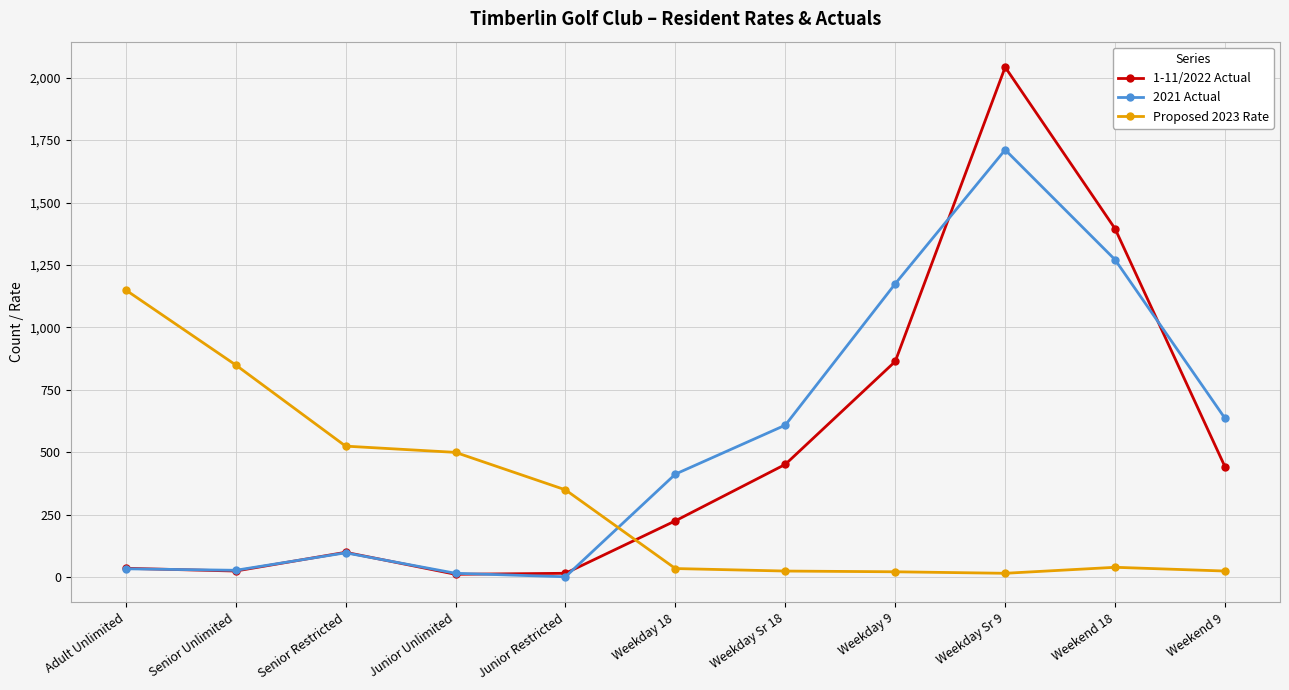

Which series has the largest range (max minus min)?

1-11/2022 Actual